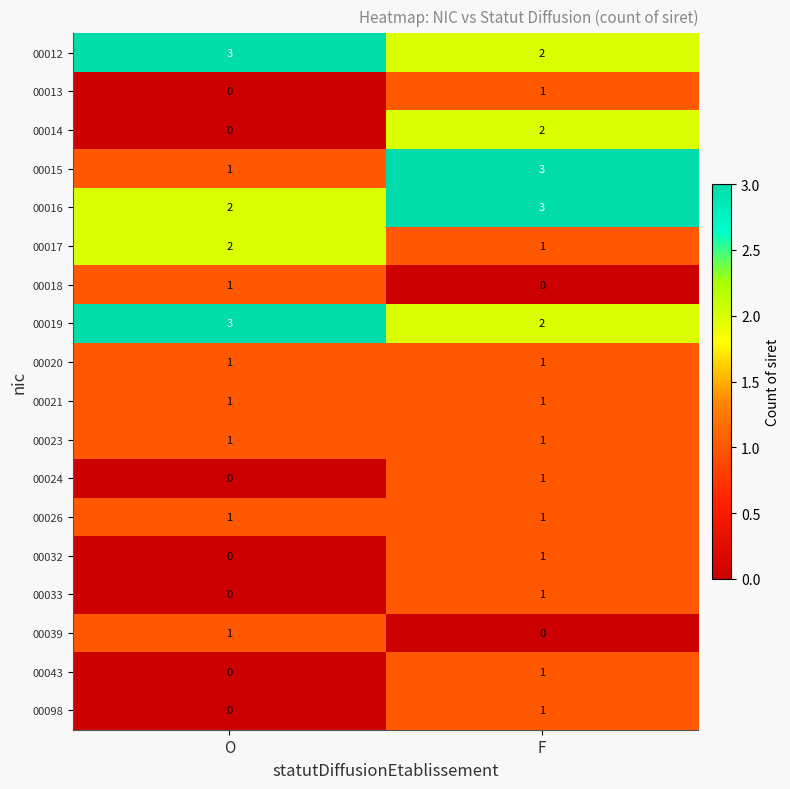

At which category is the sum across all series the highest?

F